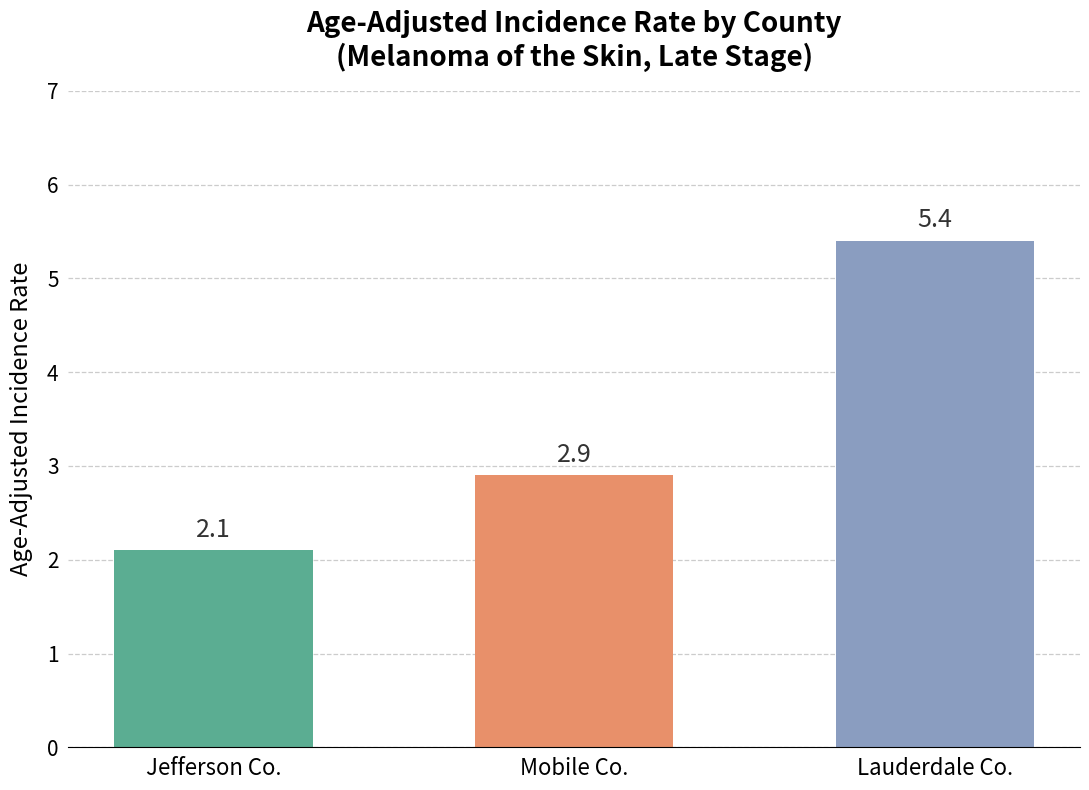

How many bars are there in total?

3